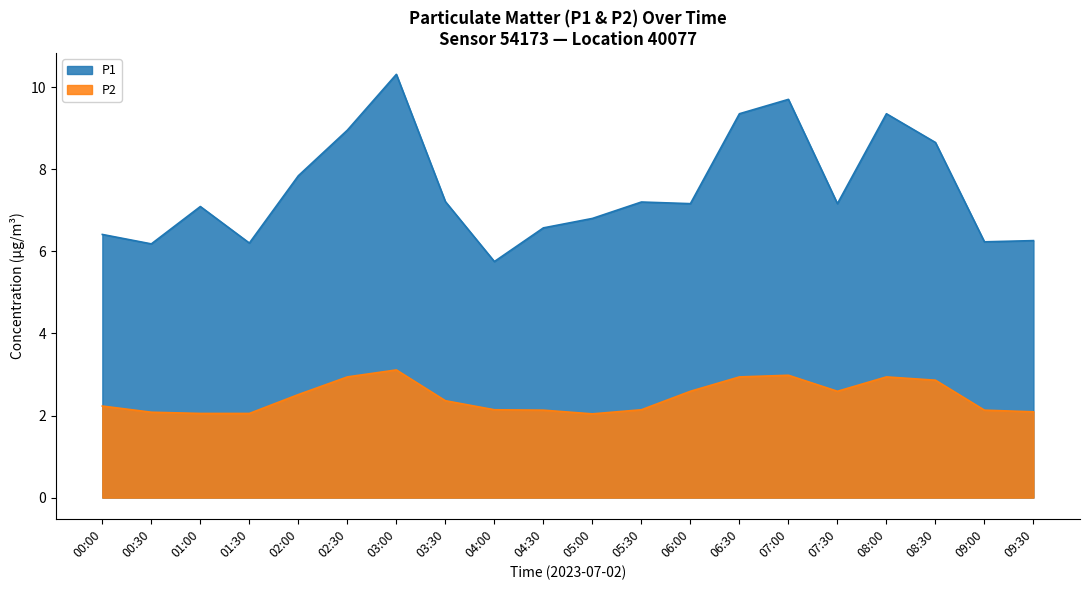

What are all the series names shown in the legend?

P1, P2